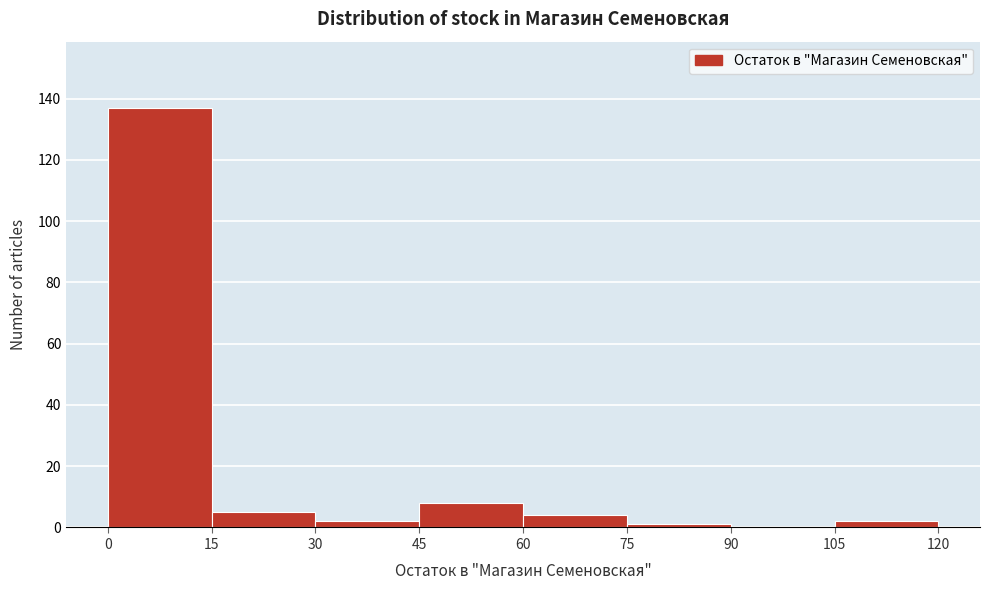

Reading left to right, transcribe this chart: for each bar, give the range it covers on the x-axis and its height. The values are not printed on the chart, so give them approximately, as read against the axis.

0 to 15: 138
15 to 30: 6
30 to 45: 2
45 to 60: 8
60 to 75: 4
75 to 90: under 2
90 to 105: 0
105 to 120: 2